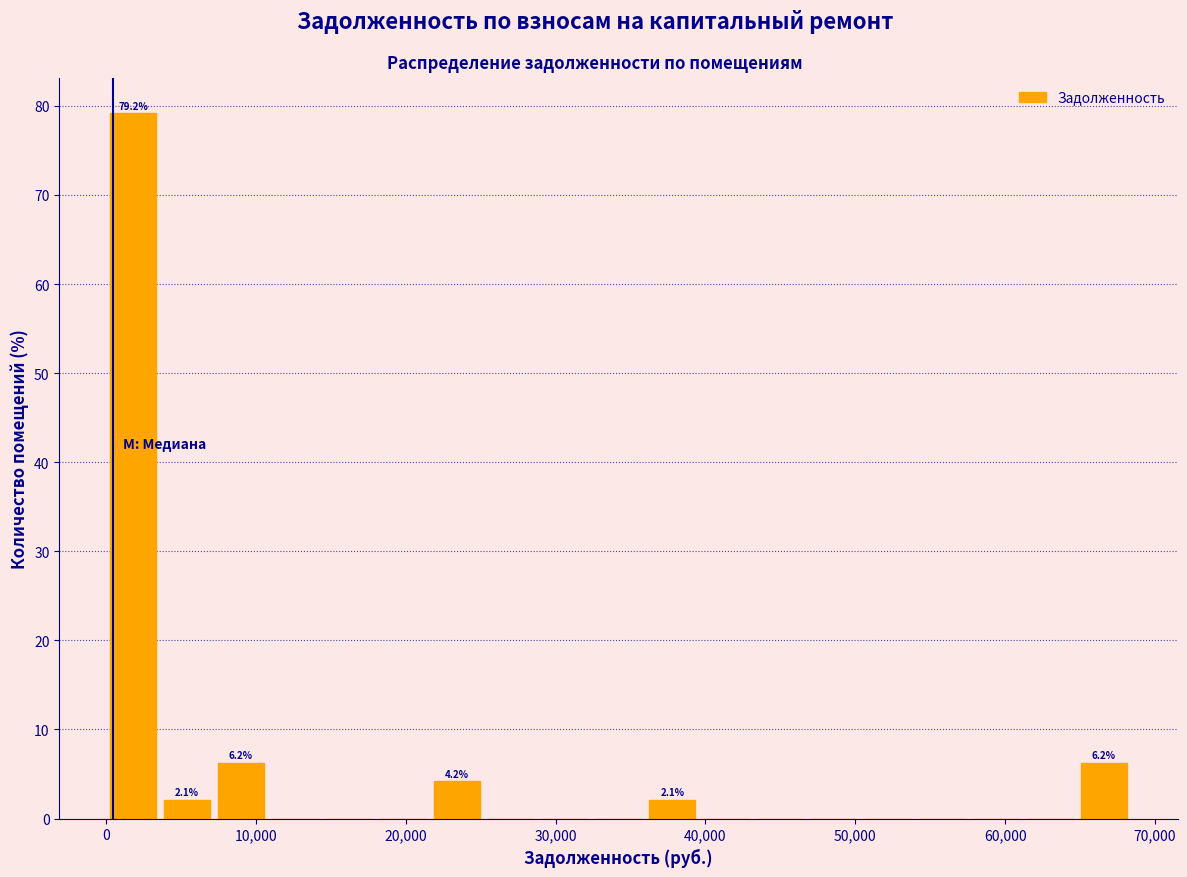

Read against the x-axis, roughly where is the centre of the tallest bar?

2000